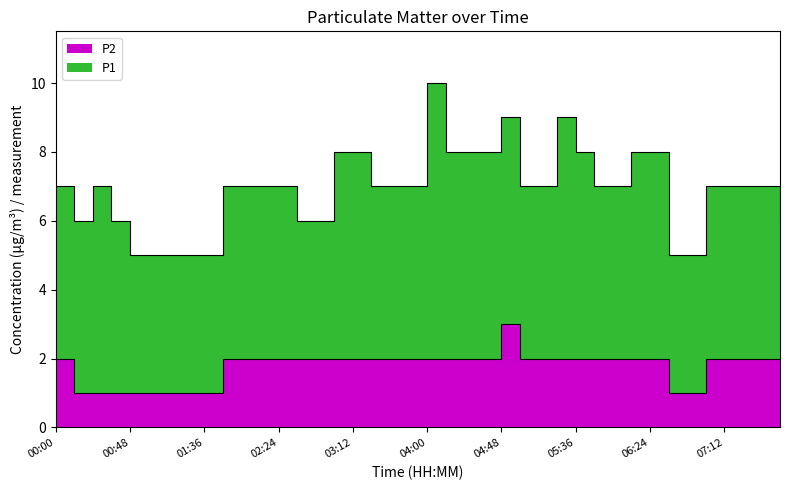

List the labels in order of value, largest first.

04:48, 00:00, 01:48, 02:00, 02:12, 02:24, 02:36, 02:48, 03:00, 03:12, 03:24, 03:36, 03:48, 04:00, 04:12, 04:24, 04:36, 05:00, 05:12, 05:24, 05:36, 05:48, 06:00, 06:12, 06:24, 07:00, 07:12, 07:24, 07:36, 07:48, 00:12, 00:24, 00:36, 00:48, 01:00, 01:12, 01:24, 01:36, 06:36, 06:48